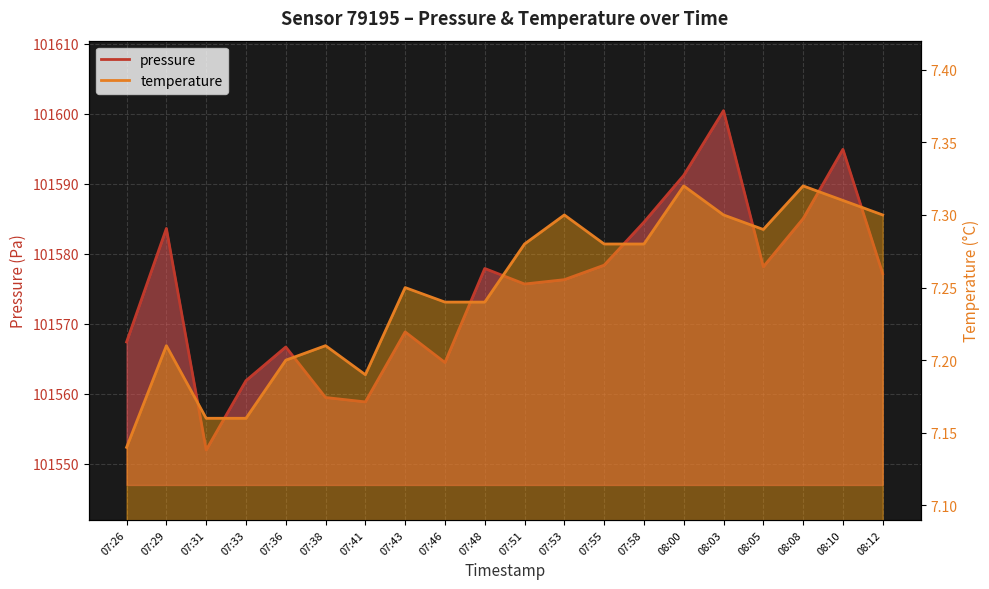

What is the difference between the temperature values at 07:51 and 07:36?

0.1